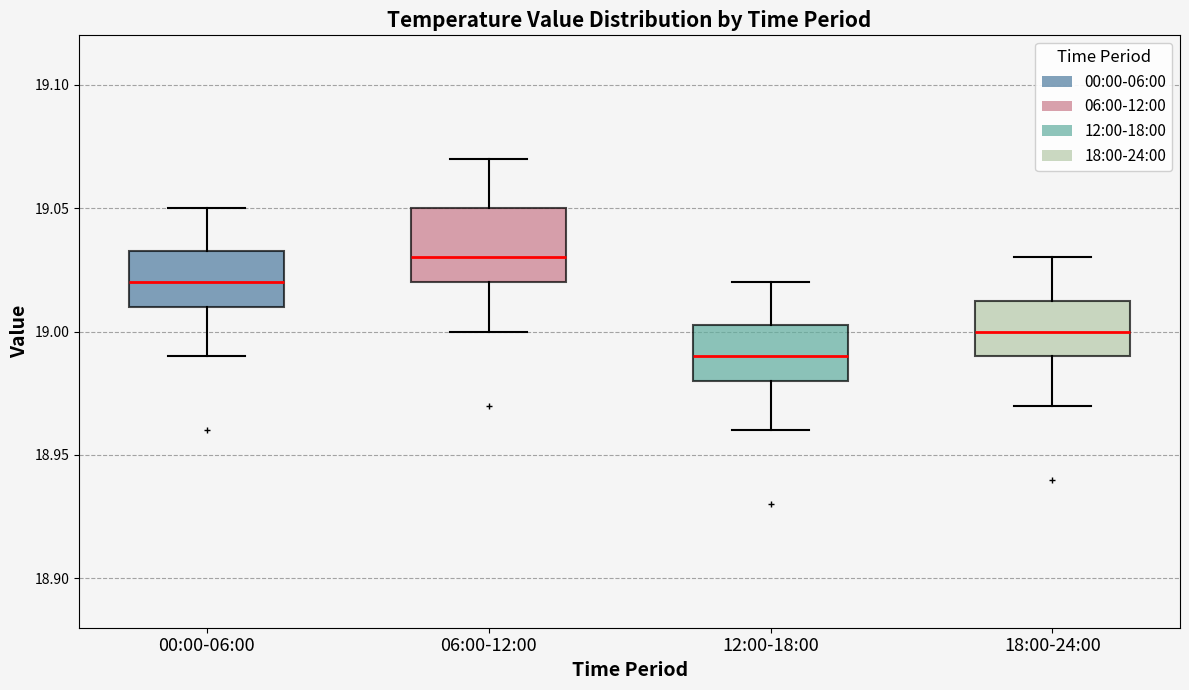

Which box's median line is the lowest?

12:00-18:00